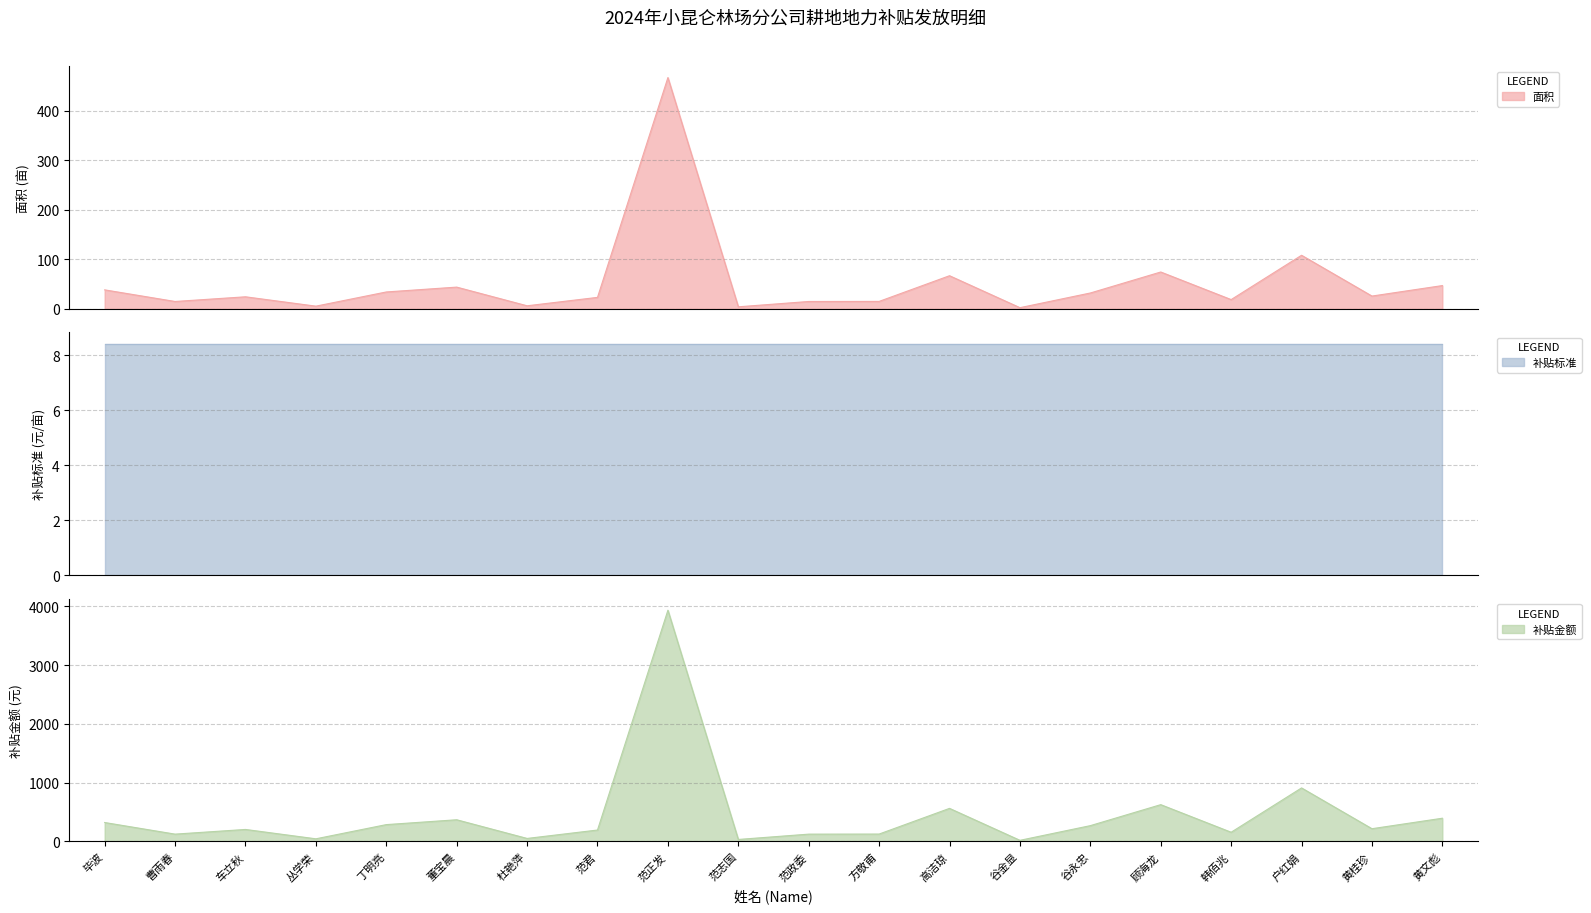

What is the sum of the 补贴金额 values at 黄文彪 and 车立秋?

600.4